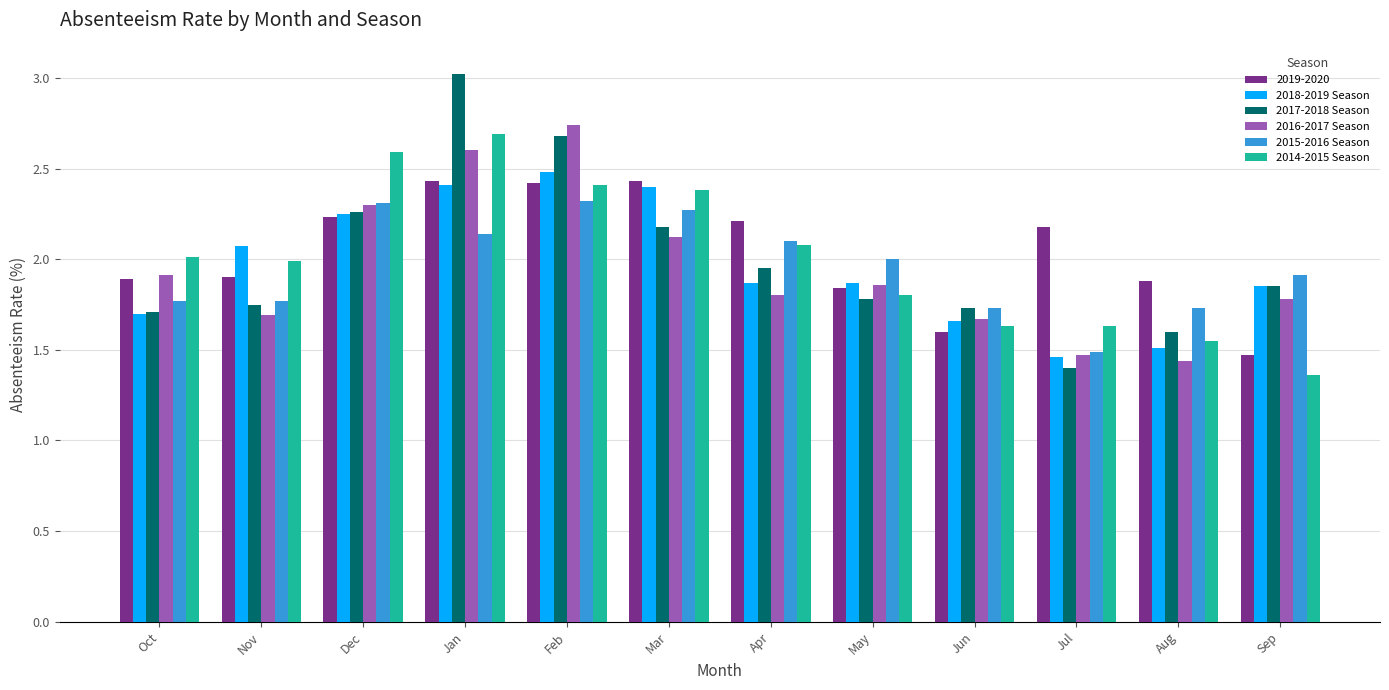

How many categories are shown in the chart?

12